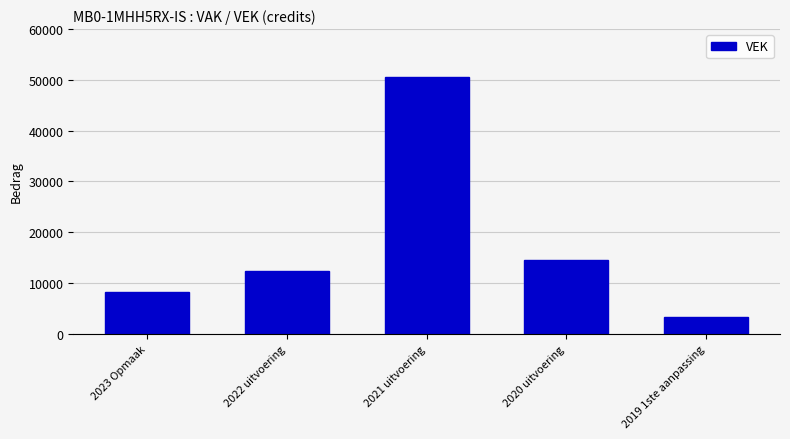

What is the ratio of the value at 2021 uitvoering to the value at 2023 Opmaak?

6.1